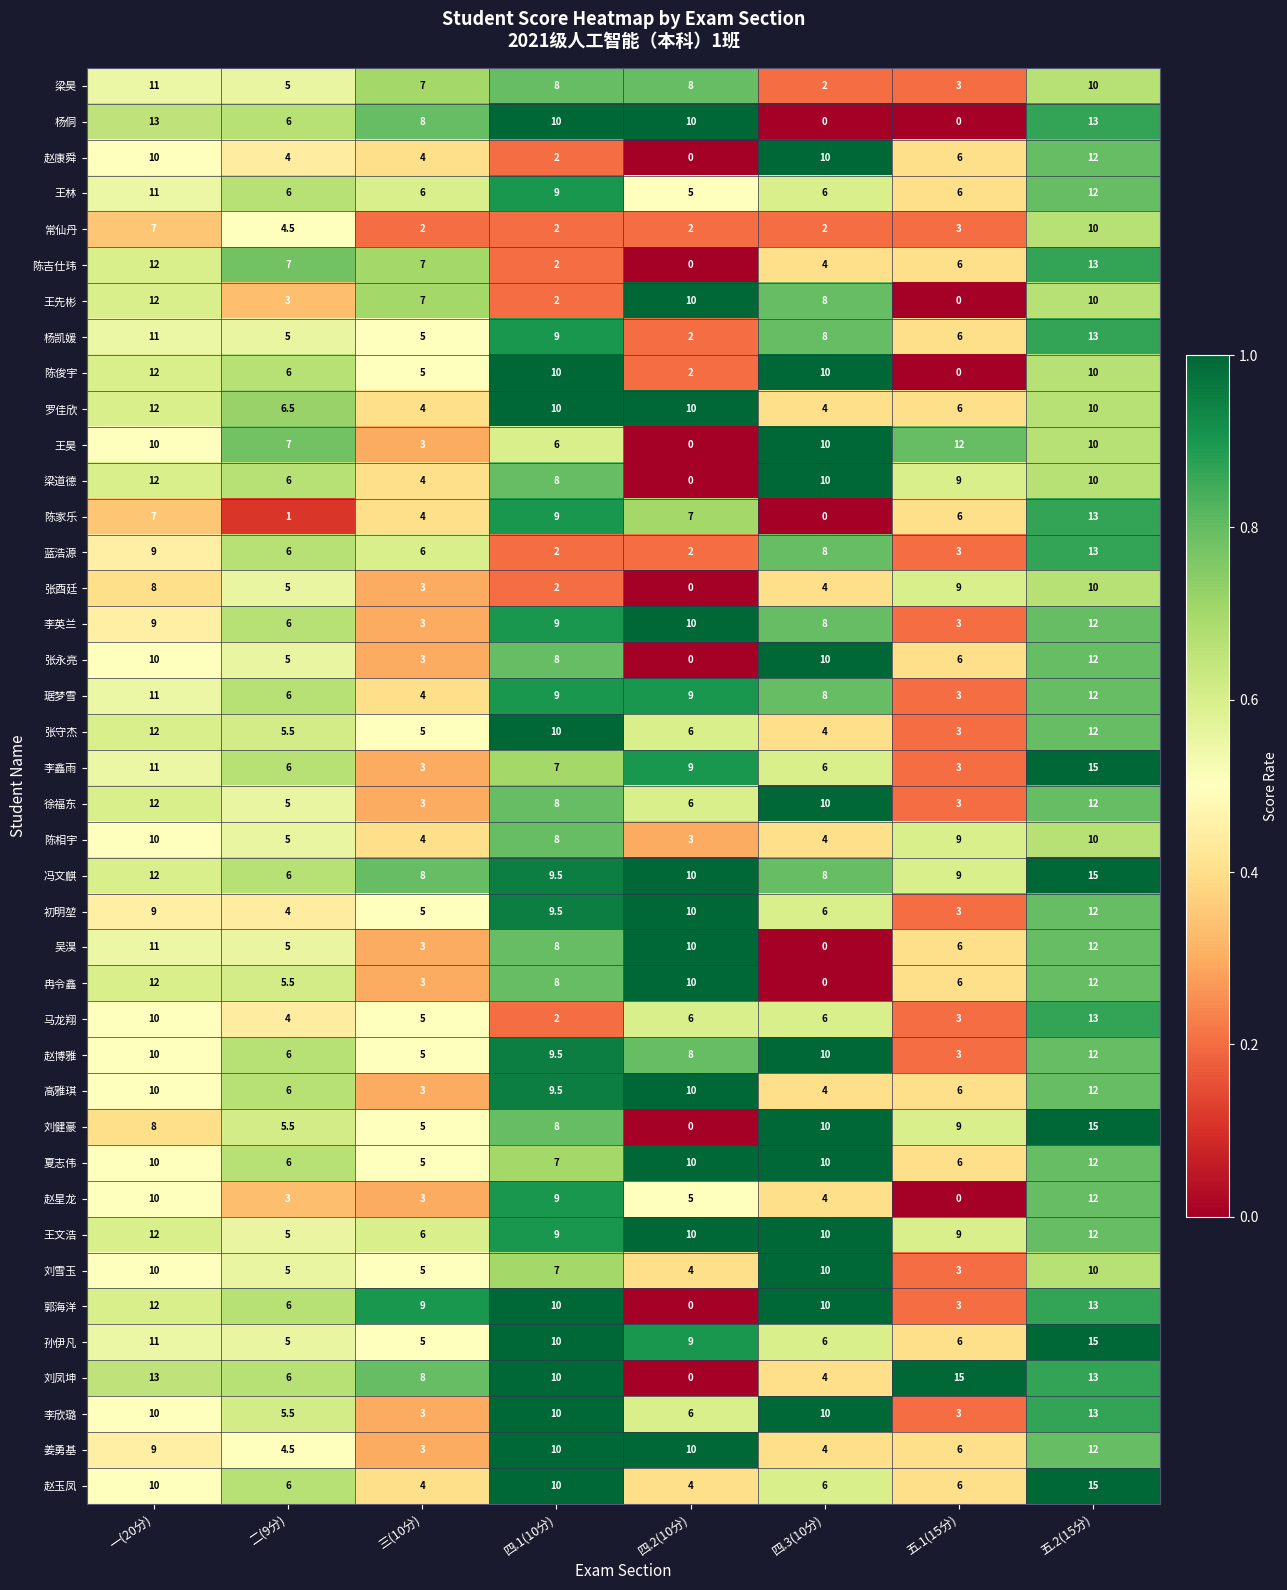

What value does the 张守杰 series have at 二(9分)?

5.5